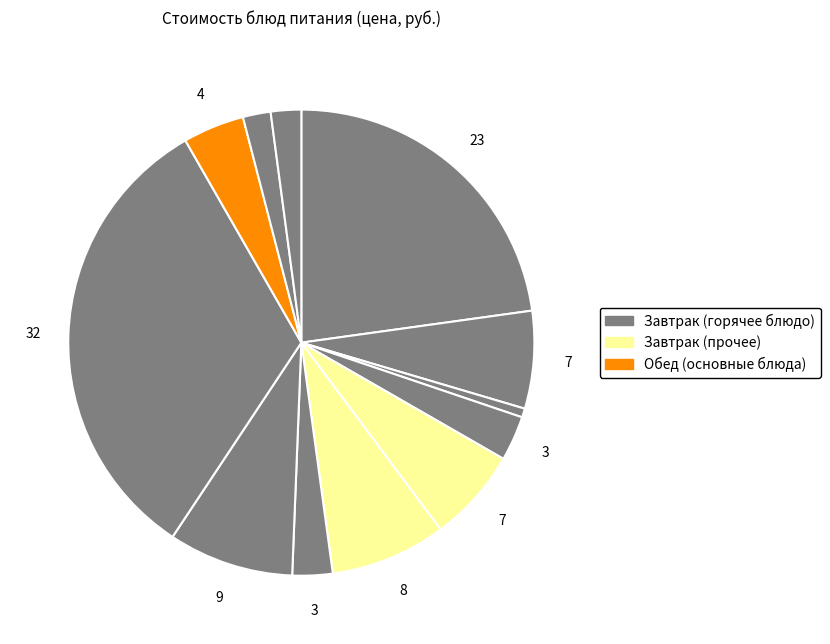

Count the number of slices in the pie.

12